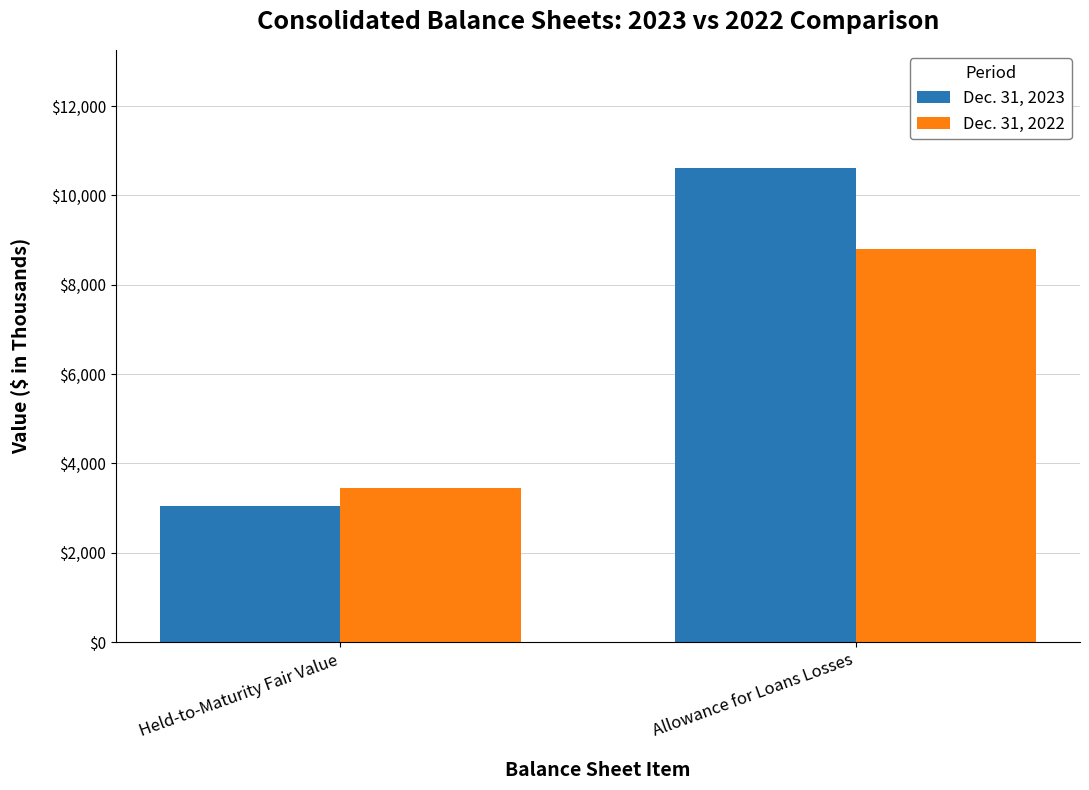

Does the chart contain stacked bars?

No